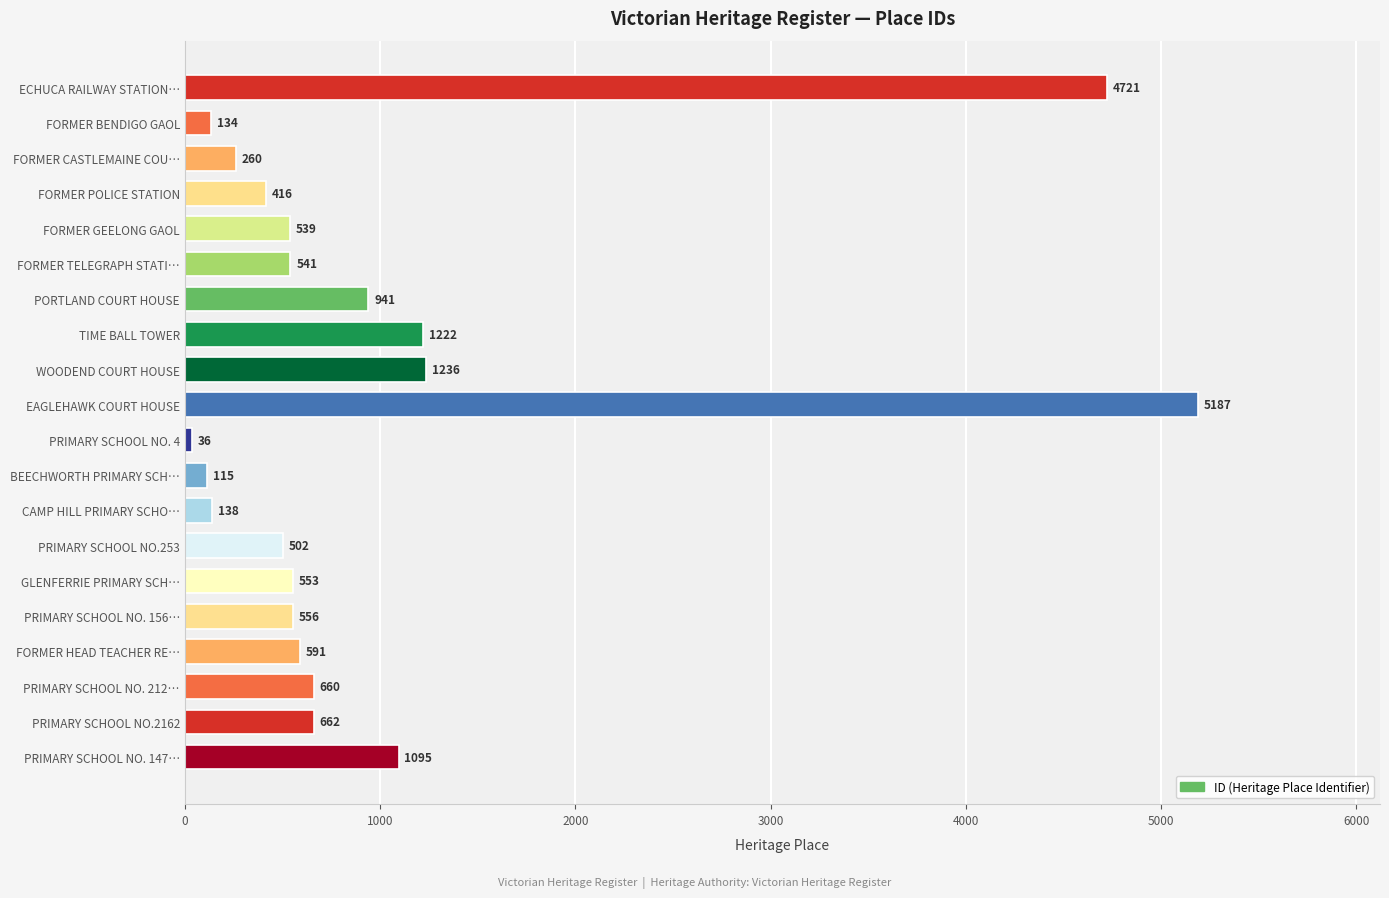

What is the label of the 10th bar from the top?

EAGLEHAWK COURT HOUSE